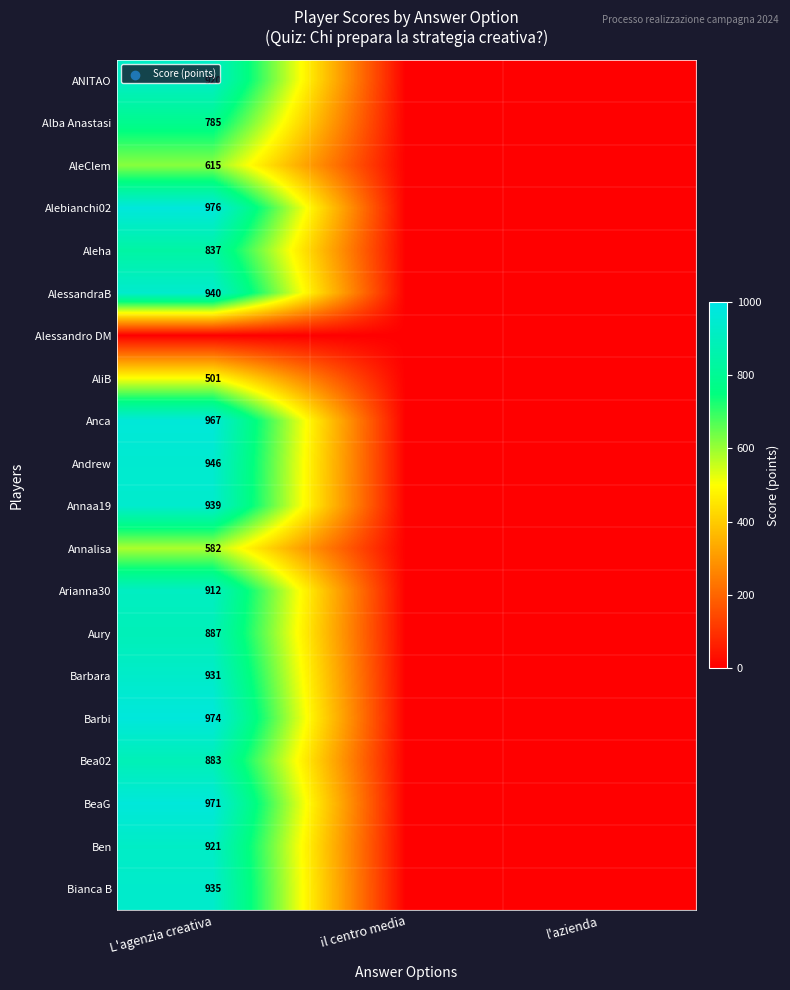

Is it true that Alba Anastasi equals 217 at L'agenzia creativa?

False